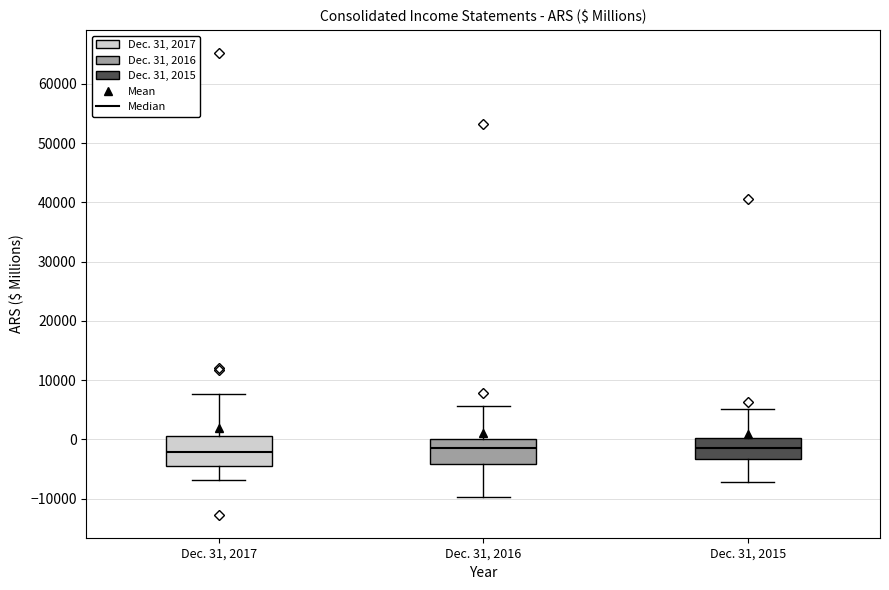

Reading left to right, read every box against the y-axis: the position of its median line, the range the box covers, and the ends of its whiskers. The values are not printed on the chart, so give them approximately, as read against the axis.

Dec. 31, 2017: median -2000, box -4000 to 1000, whiskers -7000 to 8000
Dec. 31, 2016: median -2000, box -4000 to 0, whiskers -10000 to 6000
Dec. 31, 2015: median -1000, box -3000 to 0, whiskers -7000 to 5000